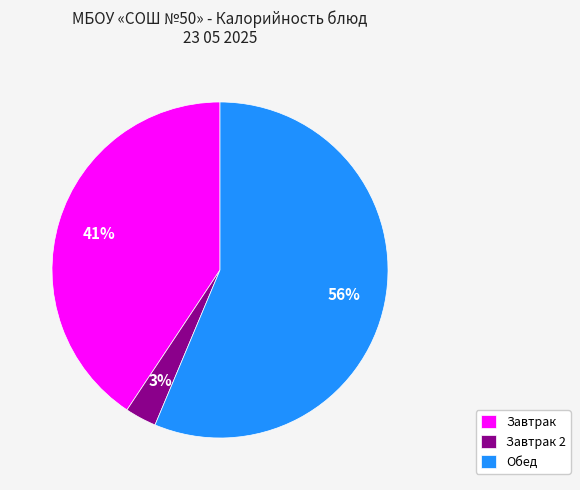

To the nearest percent, what portion does Завтрак represent?

41%